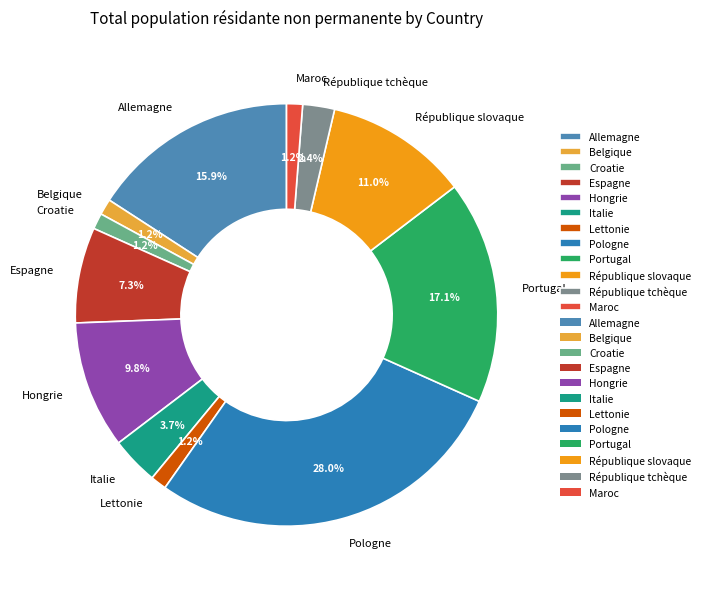

Which has a higher value, Allemagne or Lettonie?

Allemagne